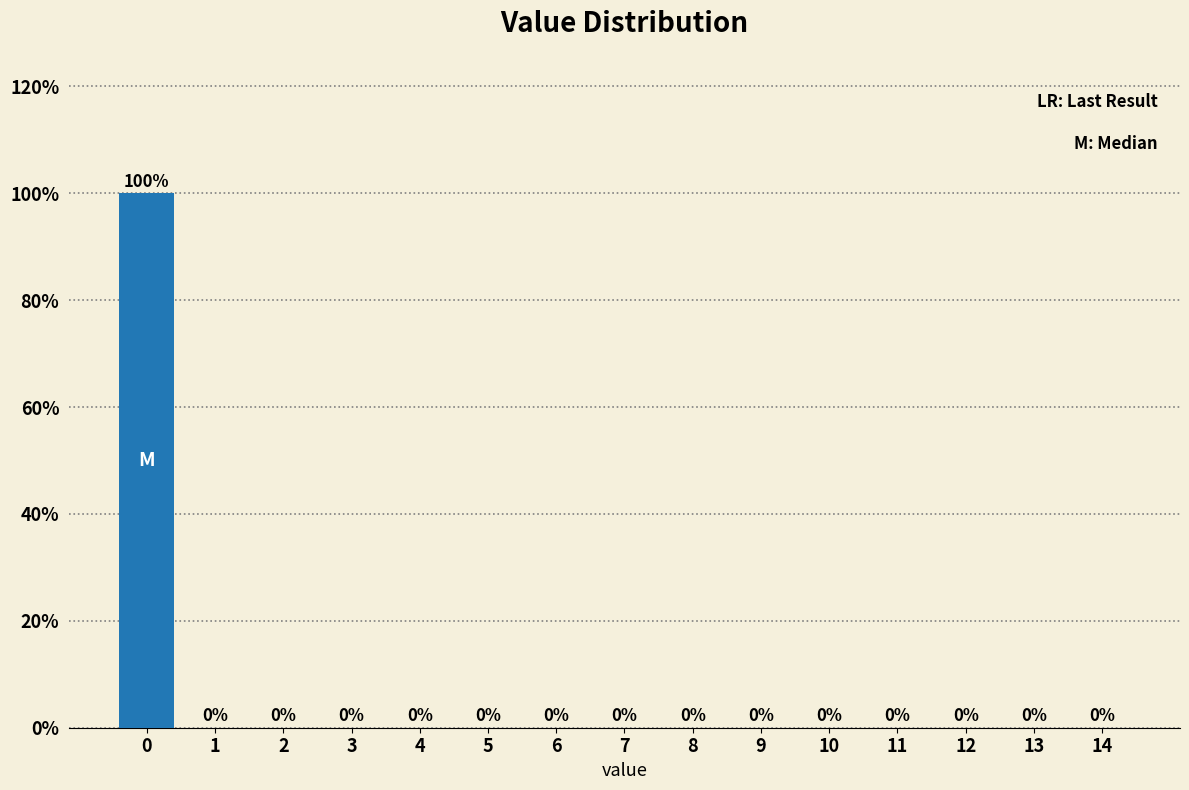

Reading left to right, extract all data points from this chart.

0=100	1=0	2=0	3=0	4=0	5=0	6=0	7=0	8=0	9=0	10=0	11=0	12=0	13=0	14=0